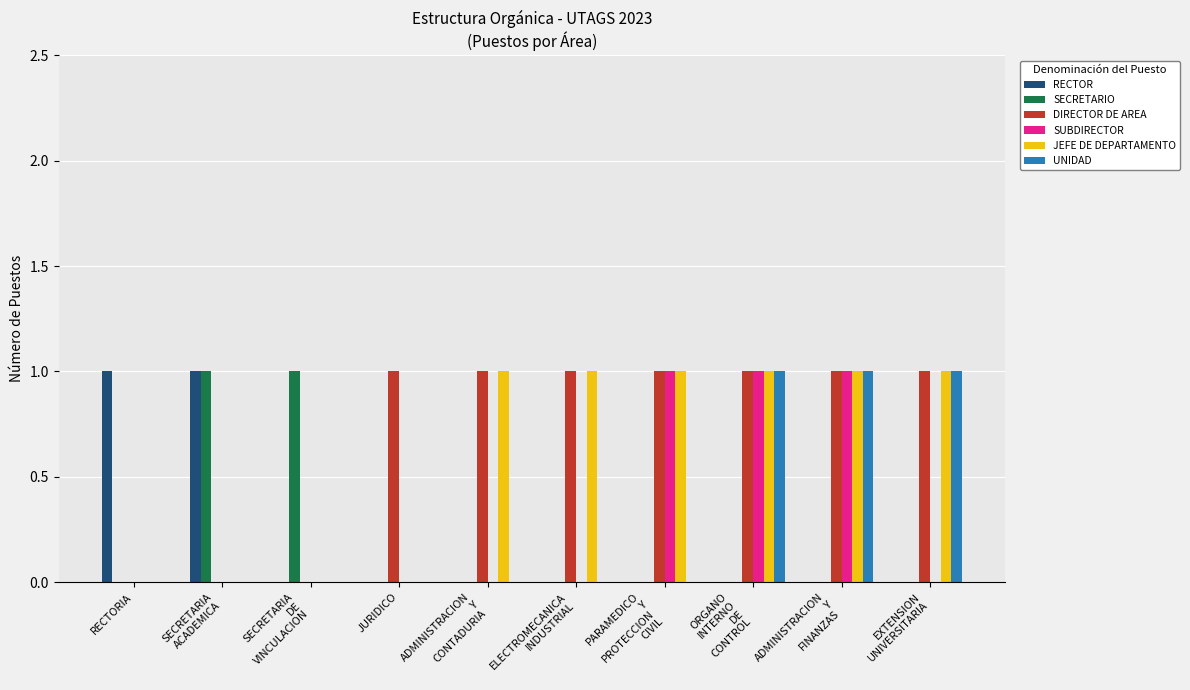

Which series has the largest total across all categories?

DIRECTOR DE AREA